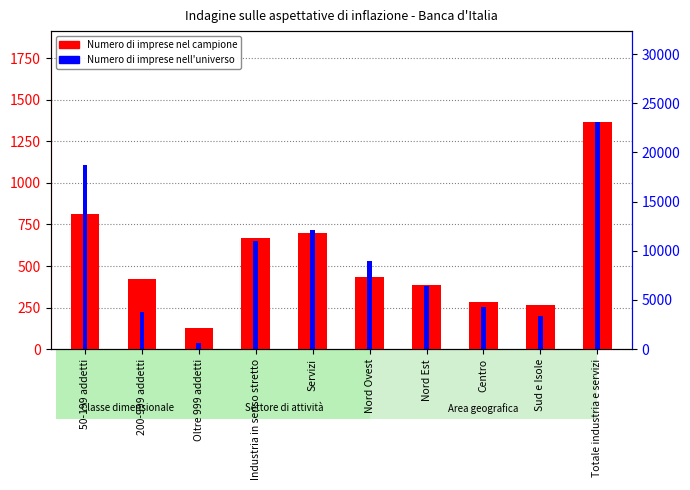

Is the value of Numero di imprese nell'universo at Oltre 999 addetti greater than the value of Numero di imprese nel campione at Nord Ovest?

Yes